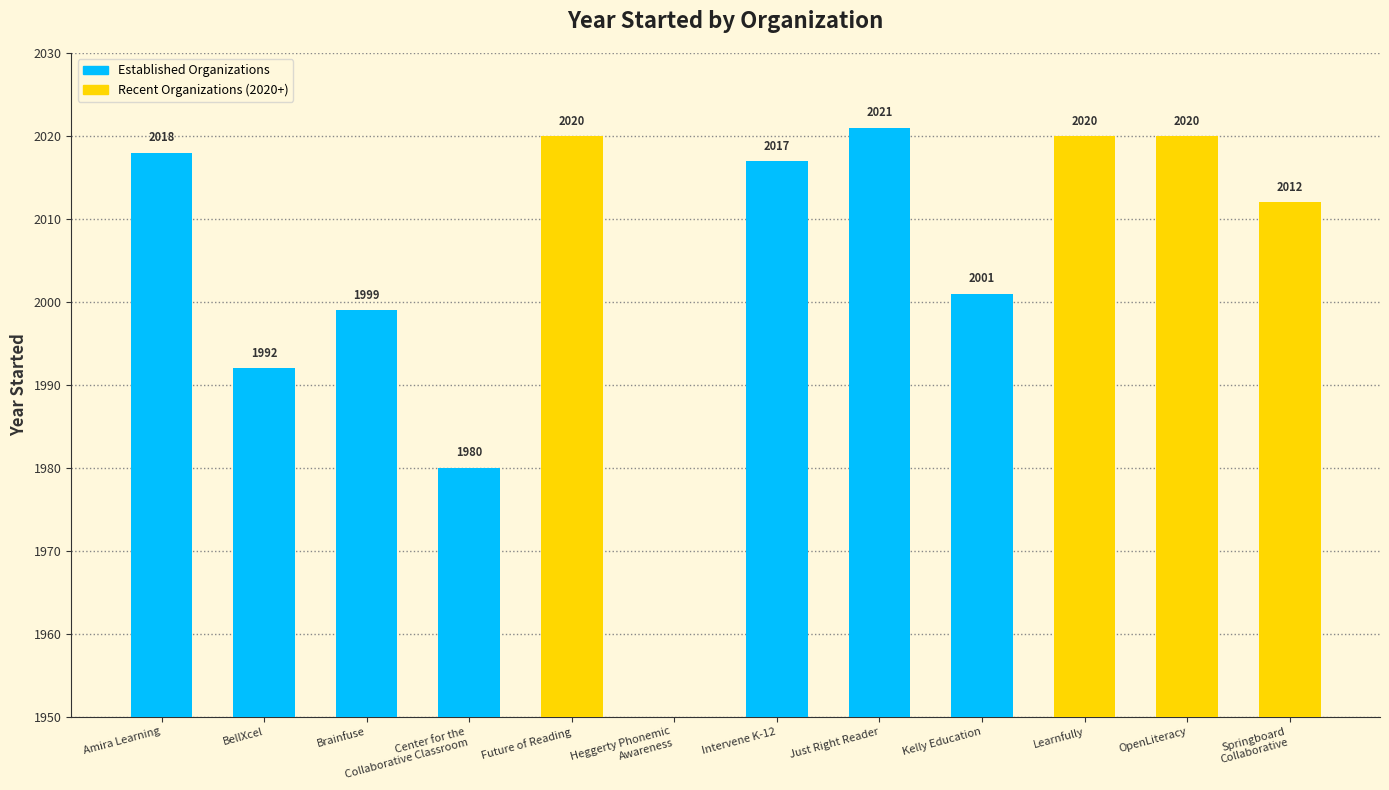

What is the sum of all values?

22100